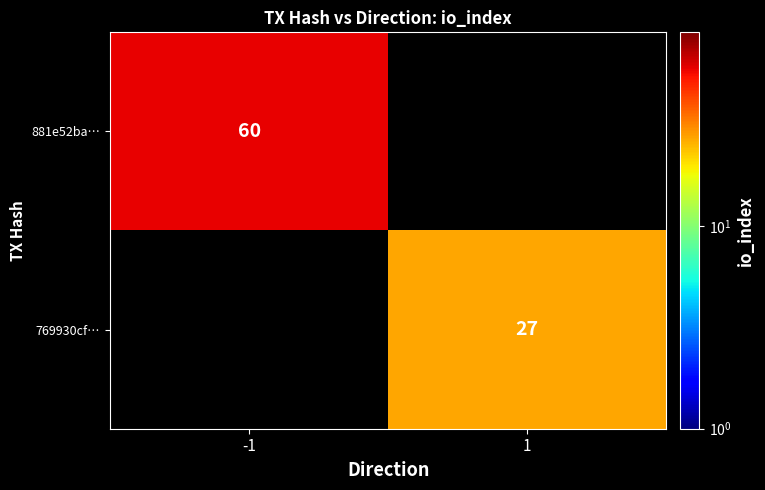

Which label corresponds to the smallest value in the chart?

1